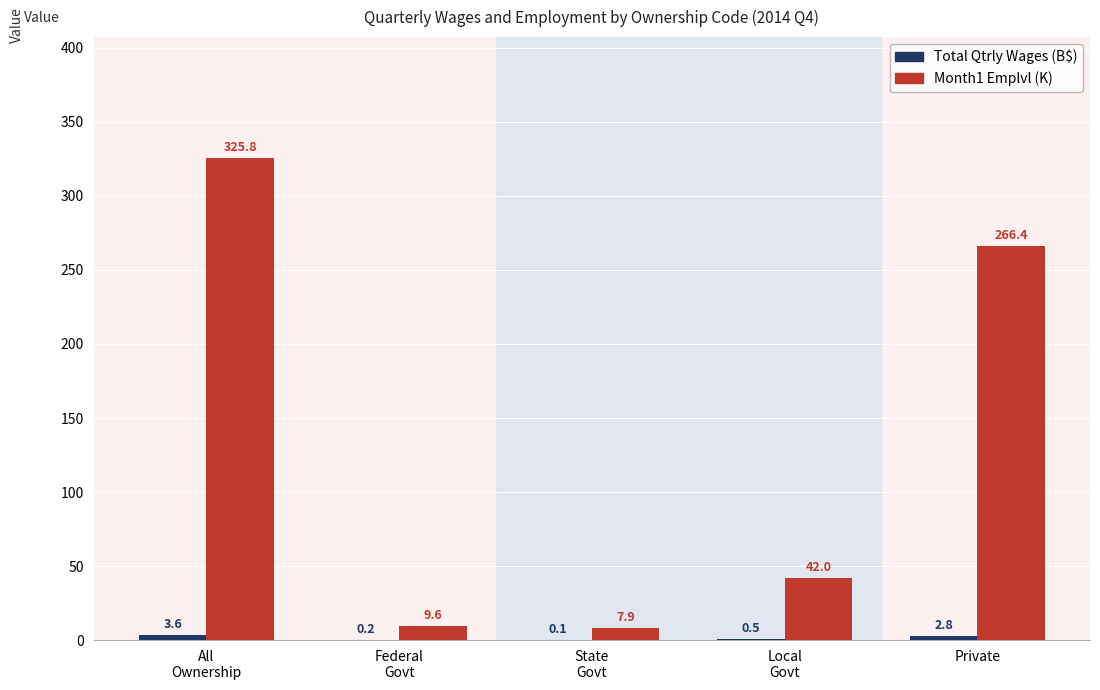

Where is Month1 Emplvl (K) nearest to the value 166?

Private